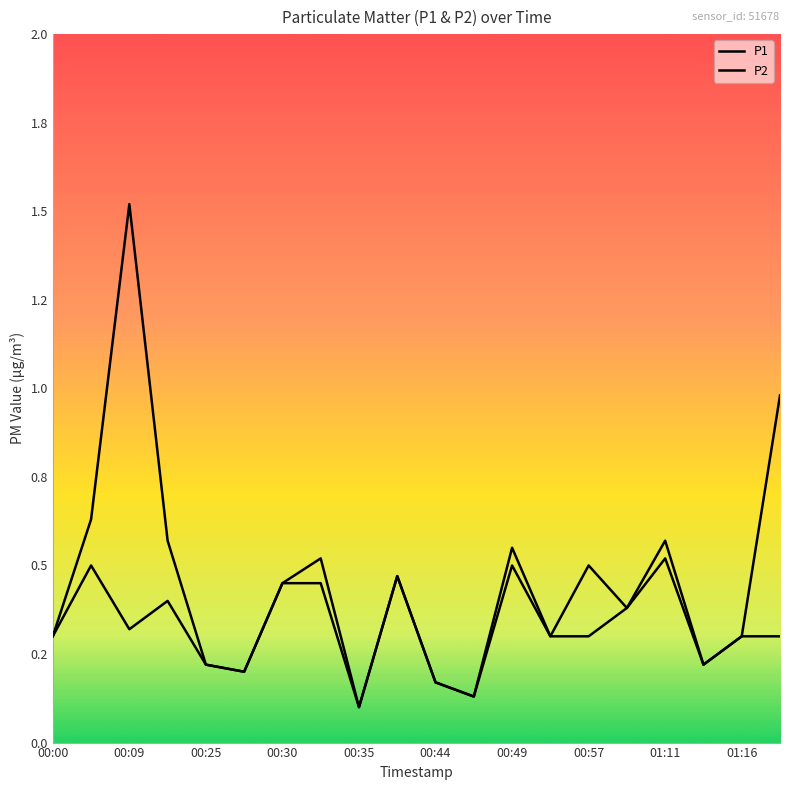

Is this an area chart (filled region under the line)?

No